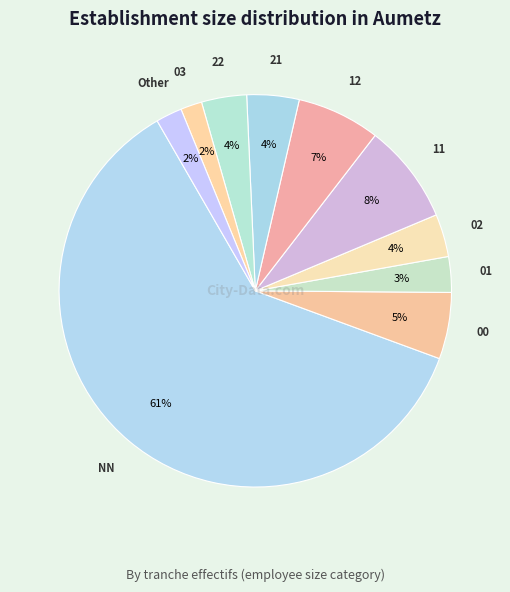

To the nearest percent, what is the difference between the largest and smallest slice percentages?

59%